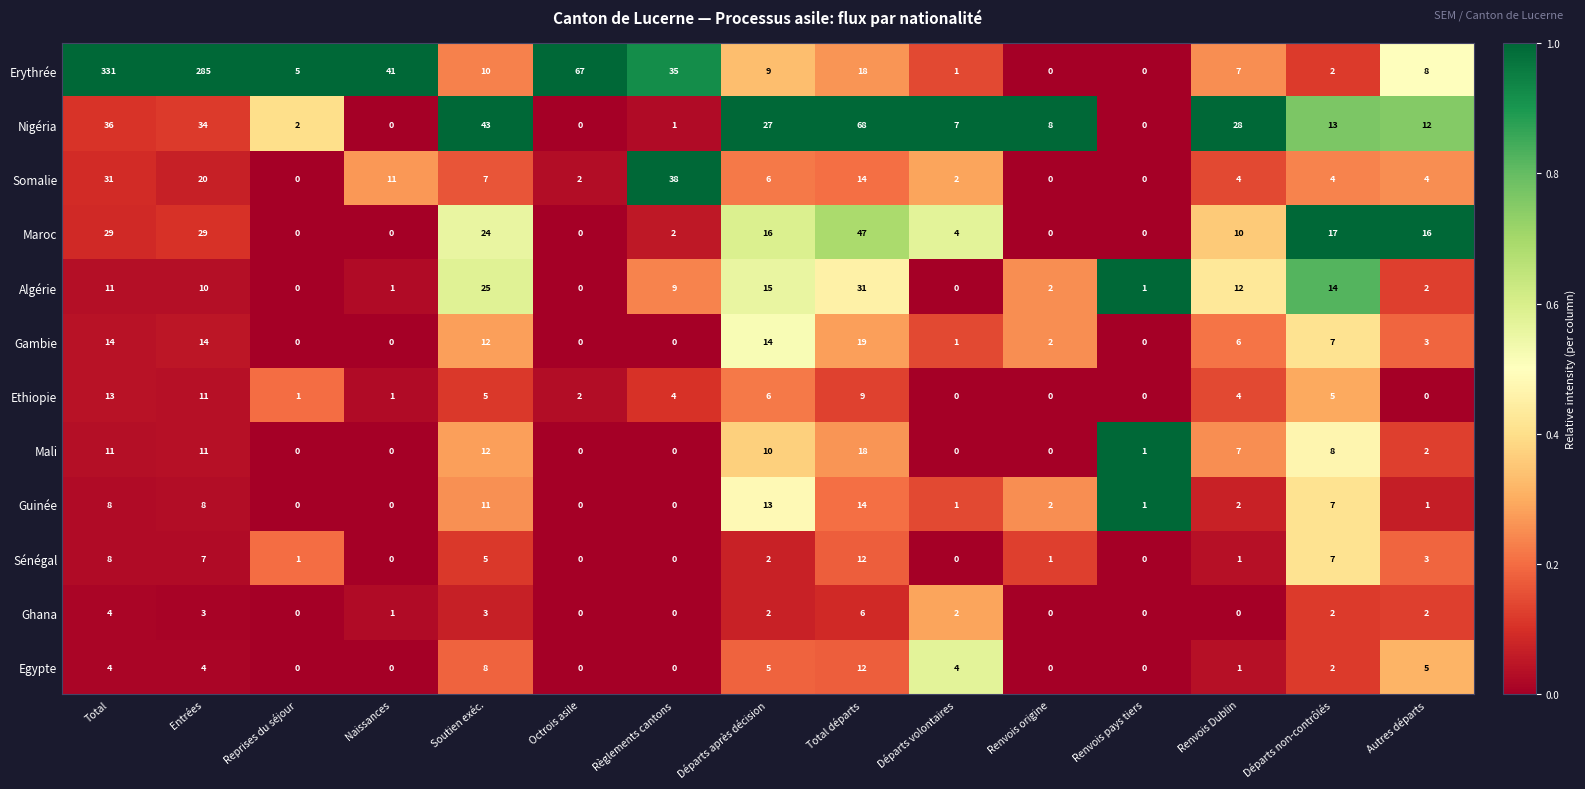

What is the difference between the Algérie values at Total départs and Entrées?

21